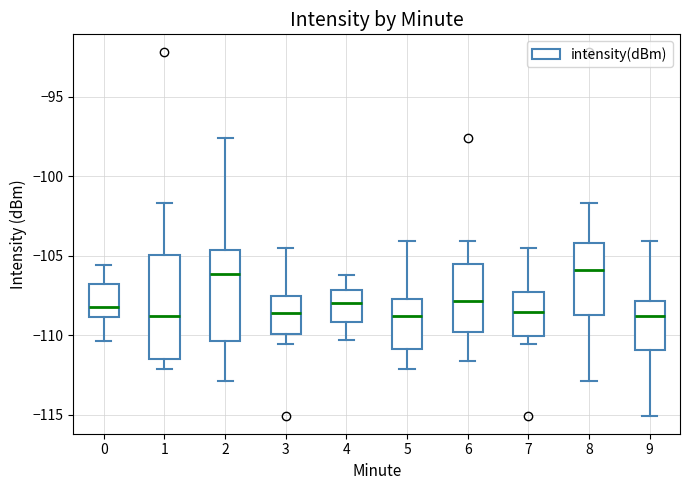

Reading left to right, read every box against the y-axis: the position of its median line, the range the box covers, and the ends of its whiskers. The values are not printed on the chart, so give them approximately, as read against the axis.

0: median -108.0, box -109.0 to -107.0, whiskers -110.5 to -105.5
1: median -109.0, box -111.5 to -105.0, whiskers -112.0 to -101.5
2: median -106.0, box -110.5 to -104.5, whiskers -113.0 to -97.5
3: median -108.5, box -110.0 to -107.5, whiskers -110.5 to -104.5
4: median -108.0, box -109.0 to -107.0, whiskers -110.5 to -106.0
5: median -109.0, box -111.0 to -107.5, whiskers -112.0 to -104.0
6: median -108.0, box -110.0 to -105.5, whiskers -111.5 to -104.0
7: median -108.5, box -110.0 to -107.0, whiskers -110.5 to -104.5
8: median -106.0, box -108.5 to -104.0, whiskers -113.0 to -101.5
9: median -109.0, box -111.0 to -108.0, whiskers -115.0 to -104.0